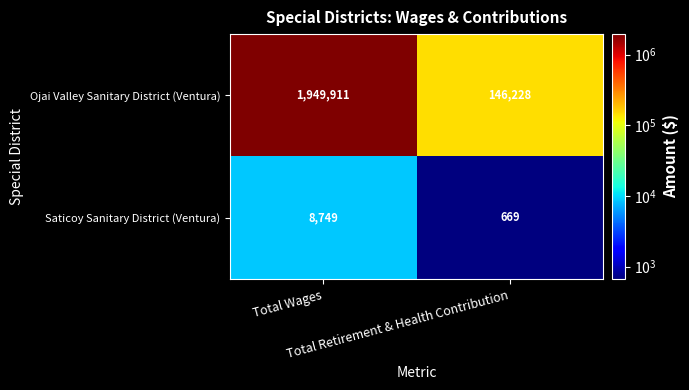

What is the average value of the Saticoy Sanitary District (Ventura) series?

4709